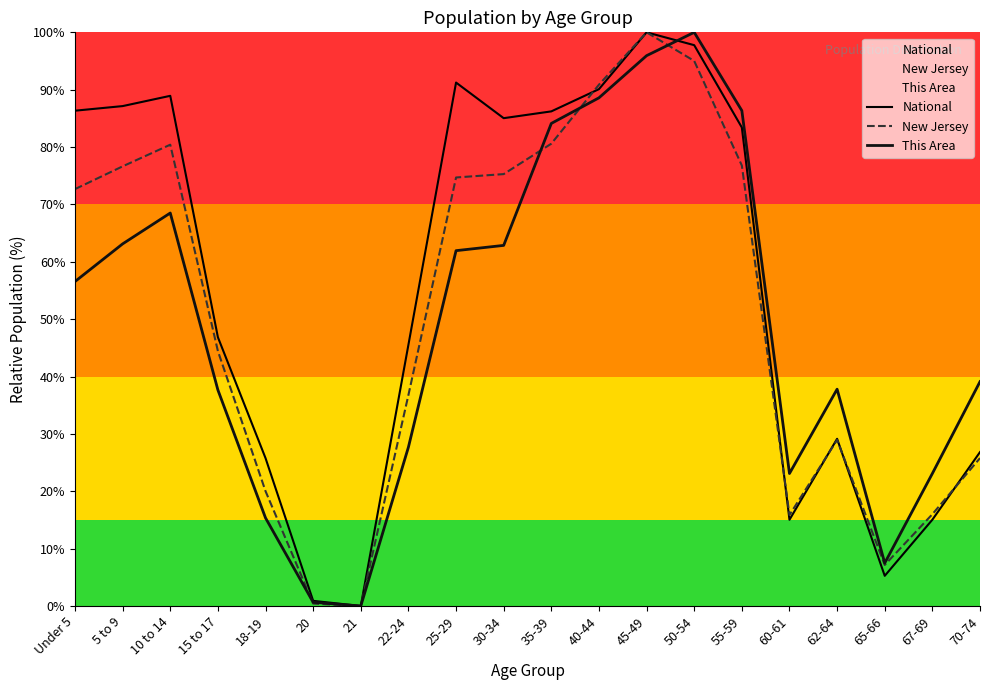

Which series changed the most between 10 to 14 and 45-49?

This Area